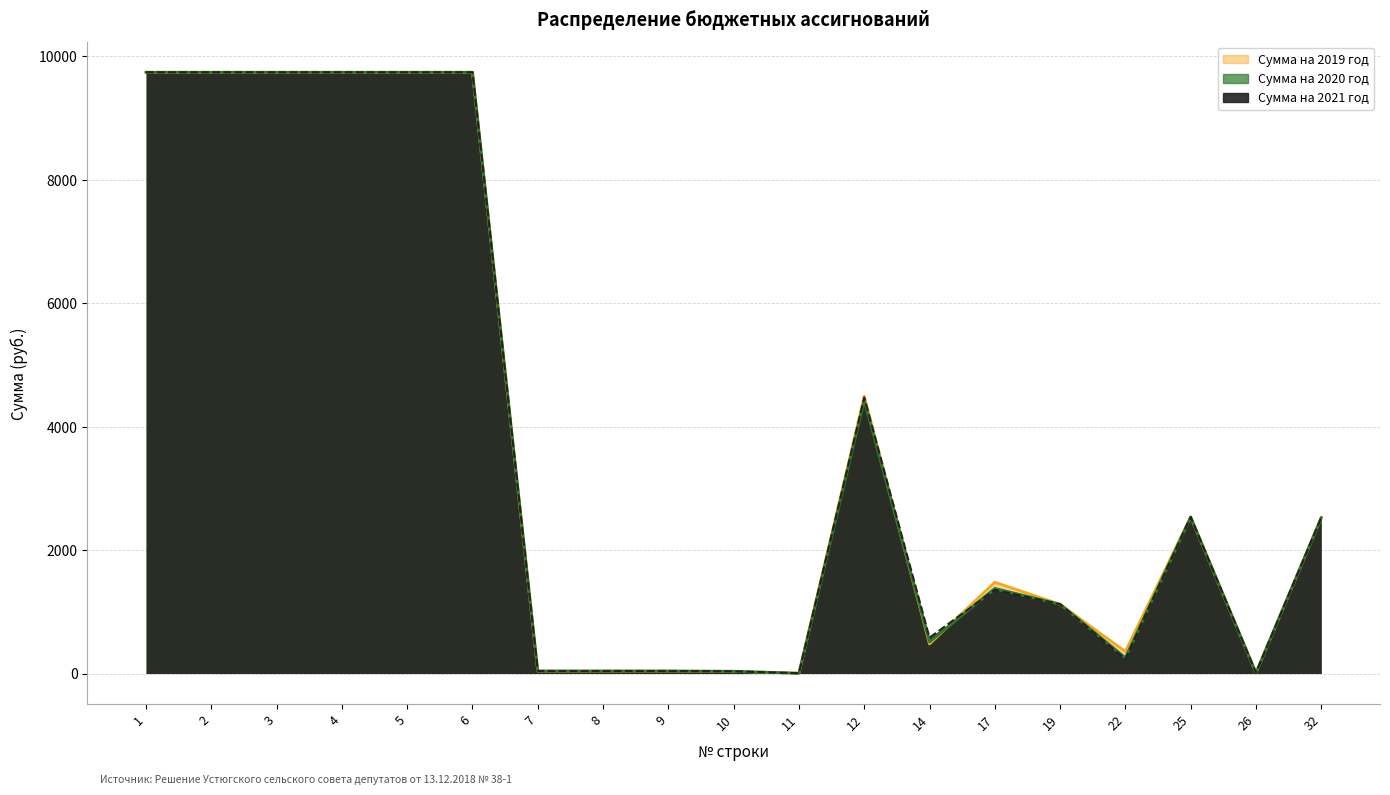

What is the sum of all Сумма на 2019 год values?

71589.3